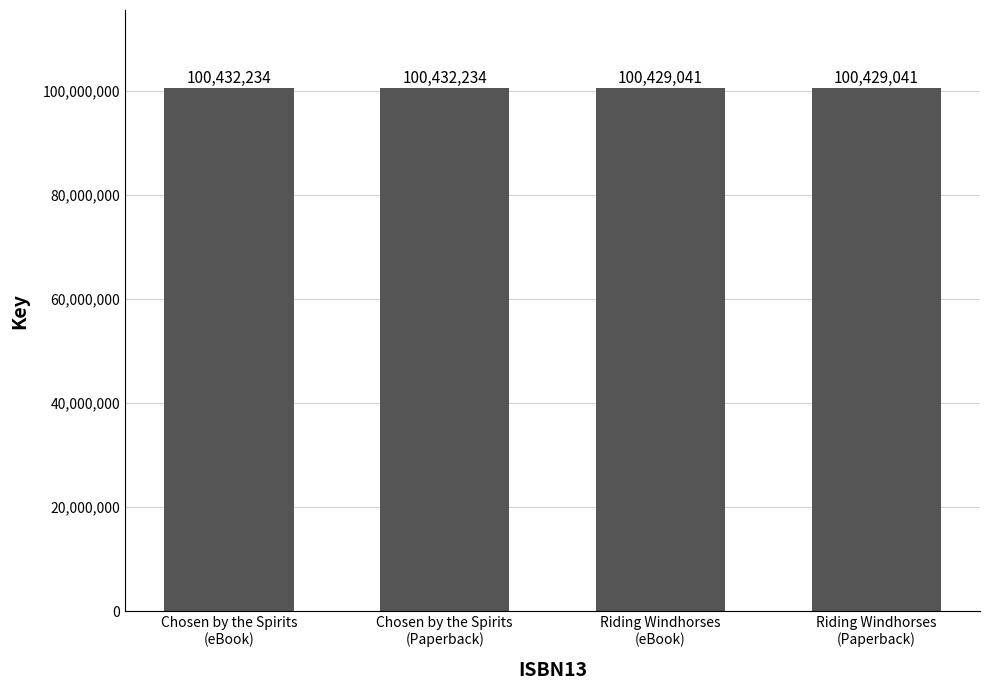

What is the smallest value displayed?

100429041